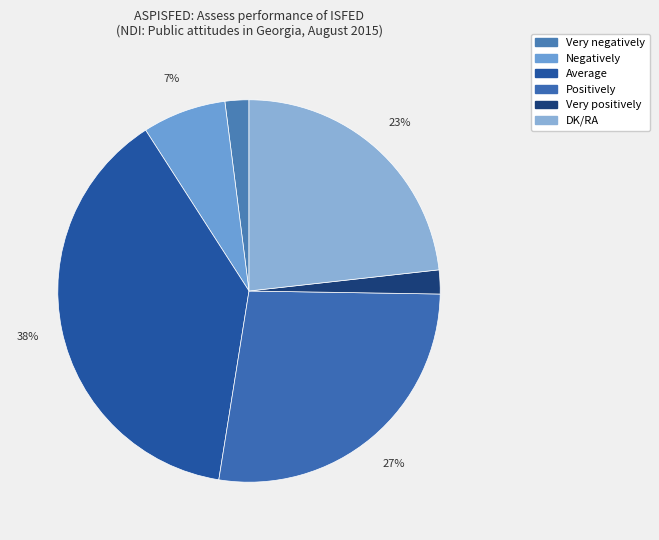

To the nearest percent, what is the combined percentage of Very positively and DK/RA?

25%